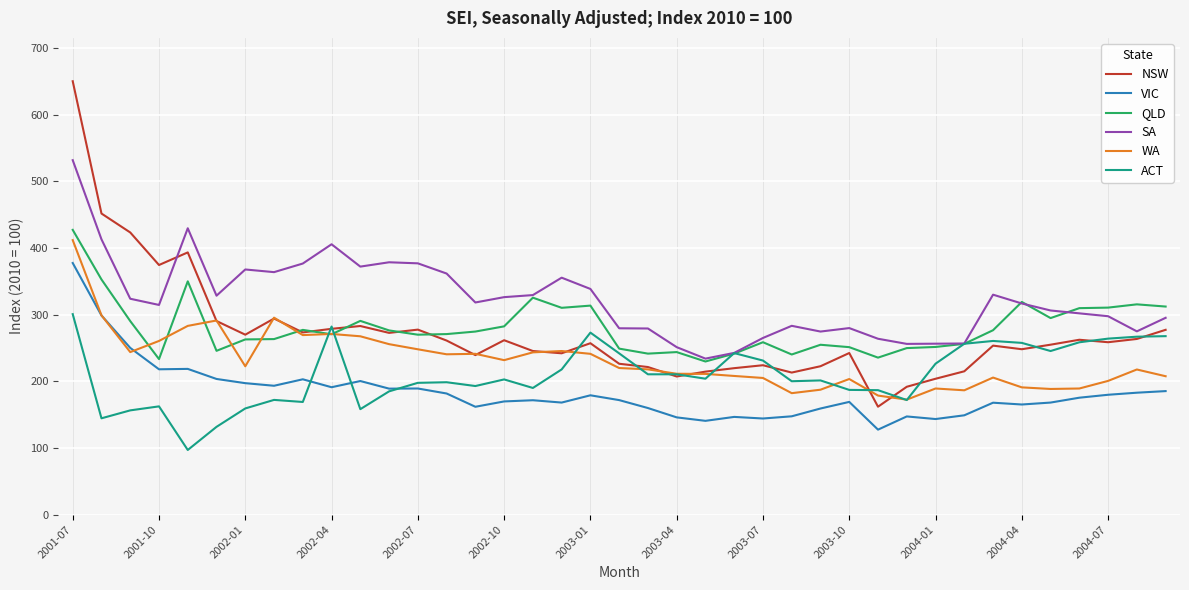

What is the difference between the second highest and minimum values in the QLD series?

123.0